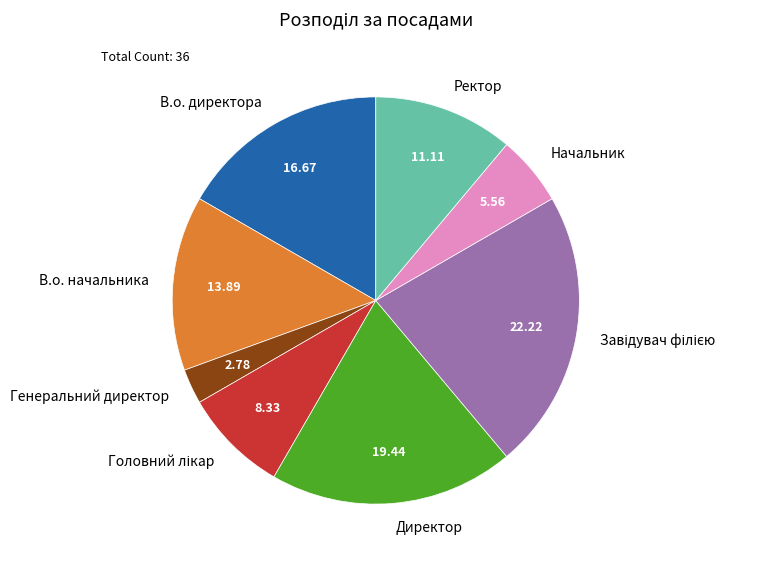

Combined, do В.о. начальника and Генеральний директор account for over 50%?

No